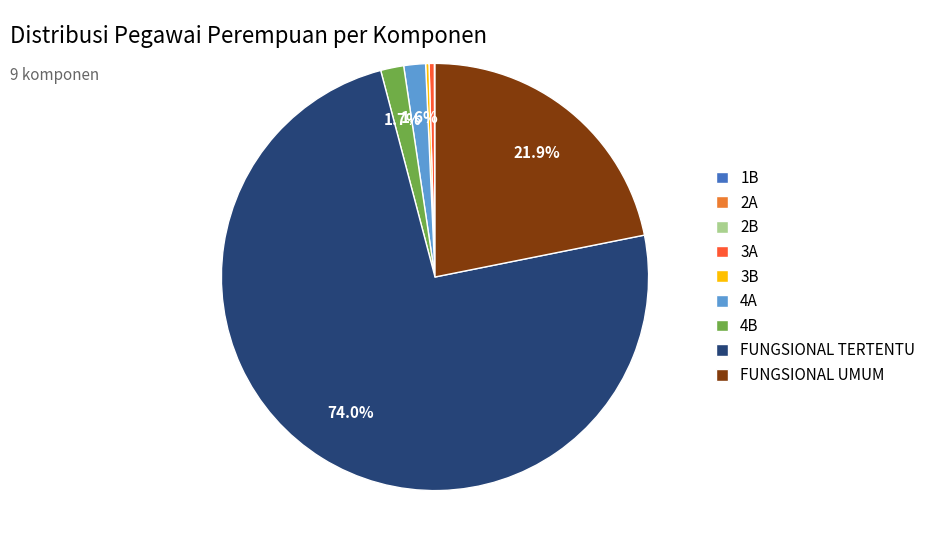

The FUNGSIONAL TERTENTU slice represents 74% of the pie. True or false?

True